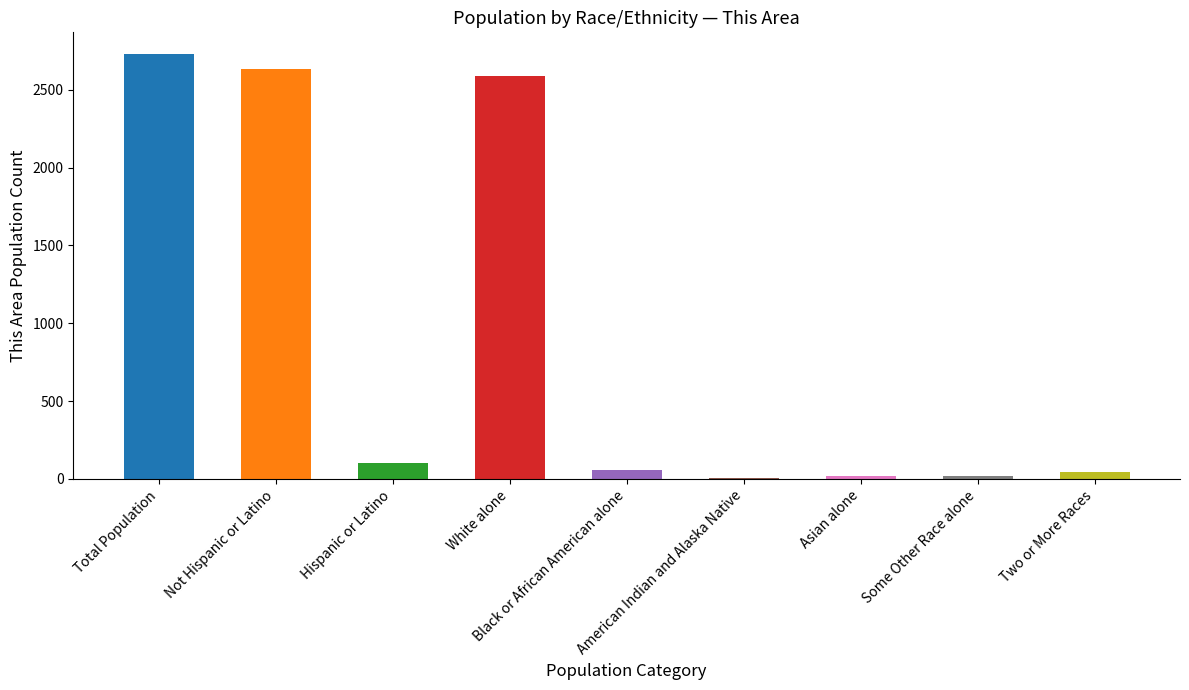

How many categories are shown in the chart?

9